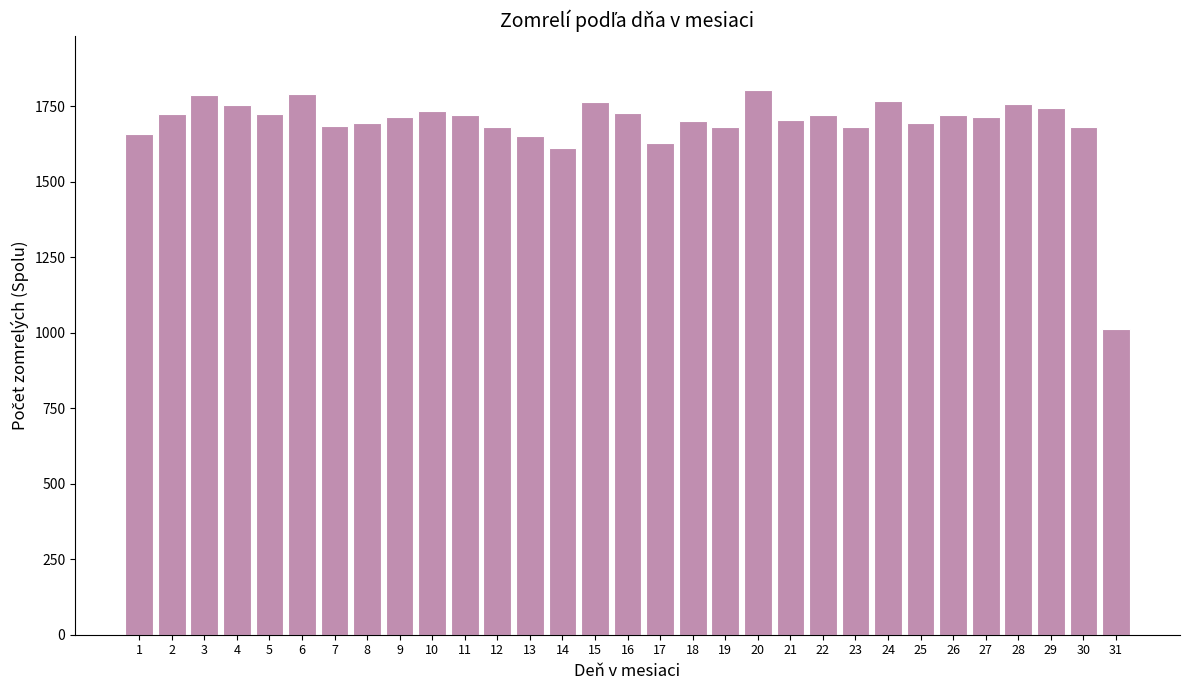

What is the sum of the values at 1 and 17?

3286